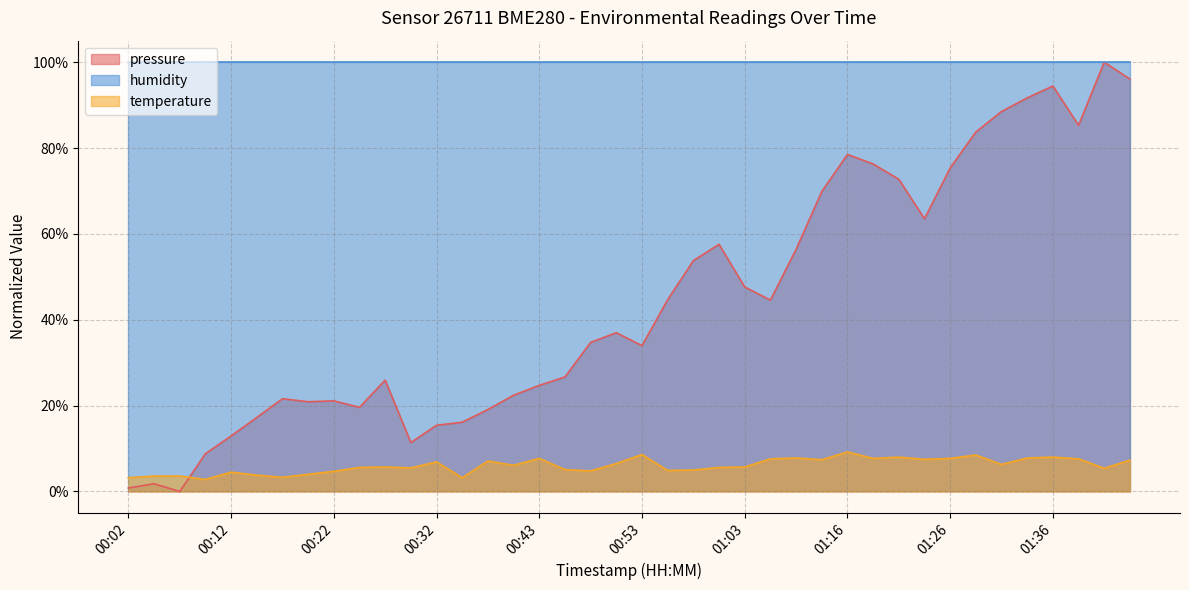

List the series in order of their overall mean, lowest first.

temperature, pressure, humidity